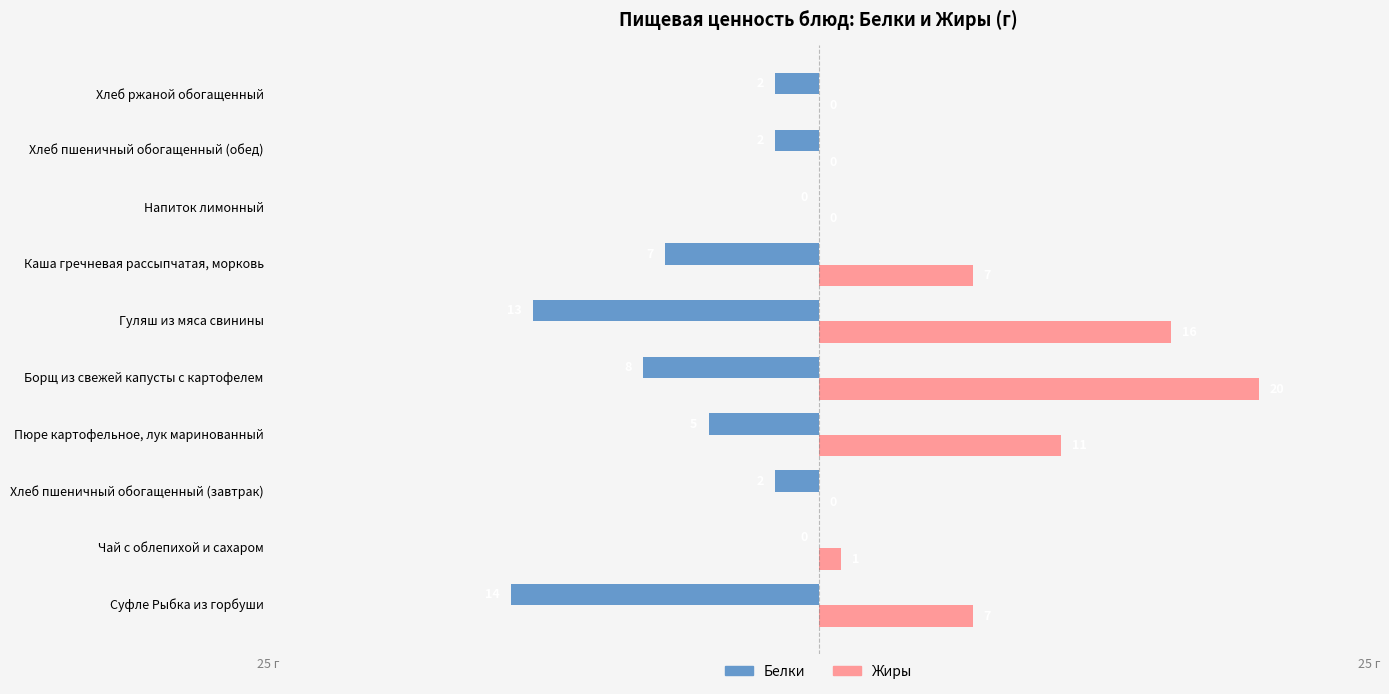

What is the sum of all Белки values?

-53